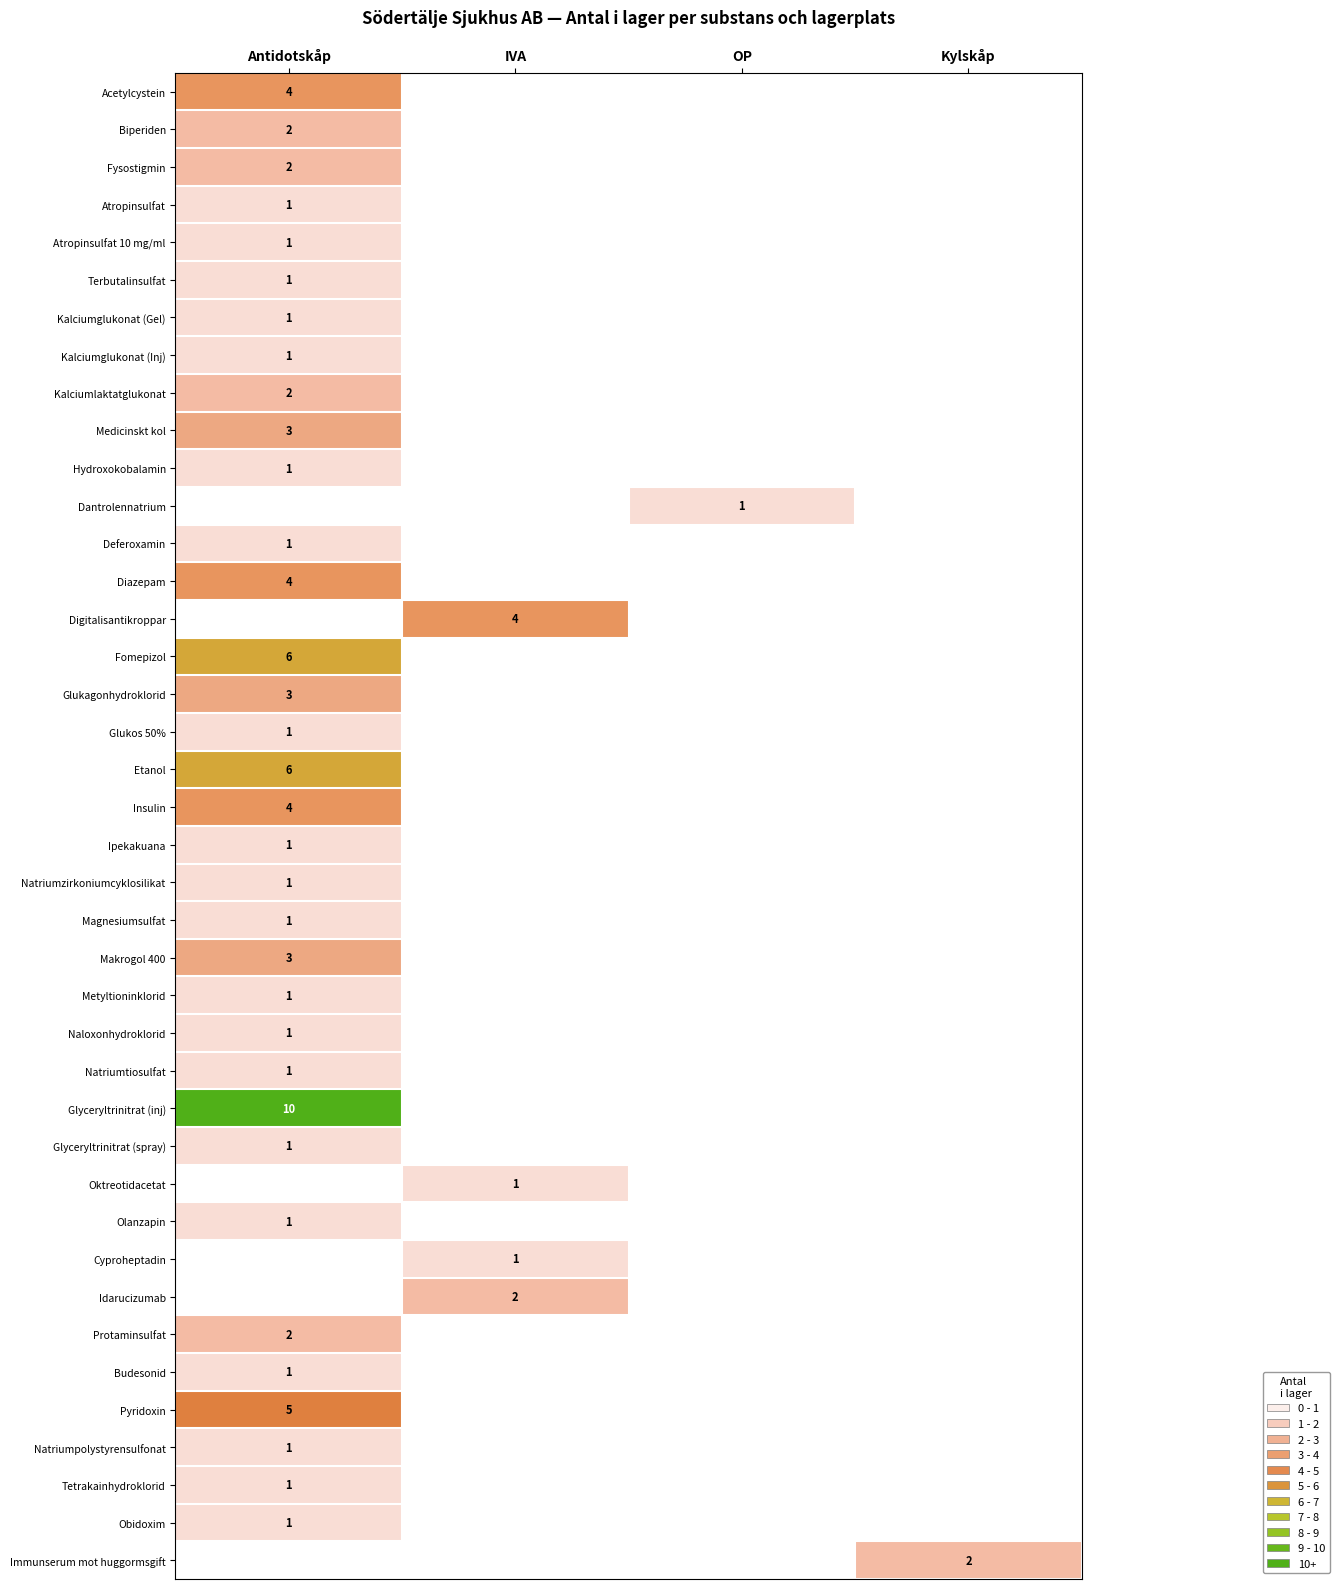

True or false: Acetylcystein has a value of 1 at Antidotskåp.

False